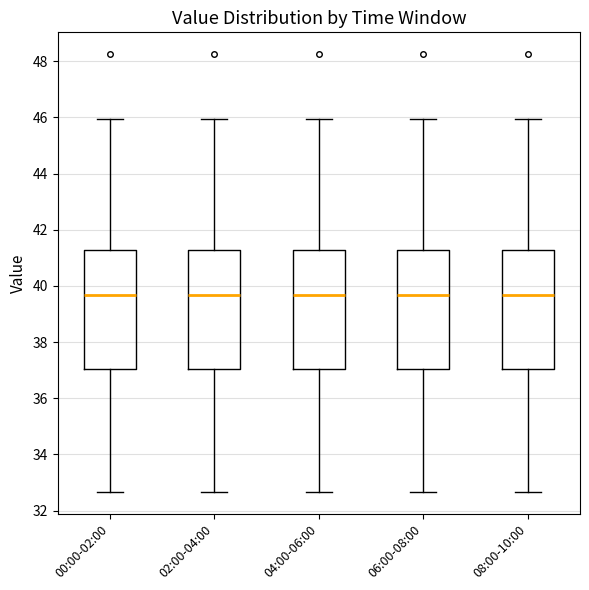

Reading left to right, transcribe this box plot: for each box, give where its median line is, the range the box spans, and where its two whiskers end, as read against the y-axis. The values are not printed on the chart, so give them approximately, as read against the axis.

00:00-02:00: median 39.6, box 37.0 to 41.2, whiskers 32.6 to 46.0
02:00-04:00: median 39.6, box 37.0 to 41.2, whiskers 32.6 to 46.0
04:00-06:00: median 39.6, box 37.0 to 41.2, whiskers 32.6 to 46.0
06:00-08:00: median 39.6, box 37.0 to 41.2, whiskers 32.6 to 46.0
08:00-10:00: median 39.6, box 37.0 to 41.2, whiskers 32.6 to 46.0